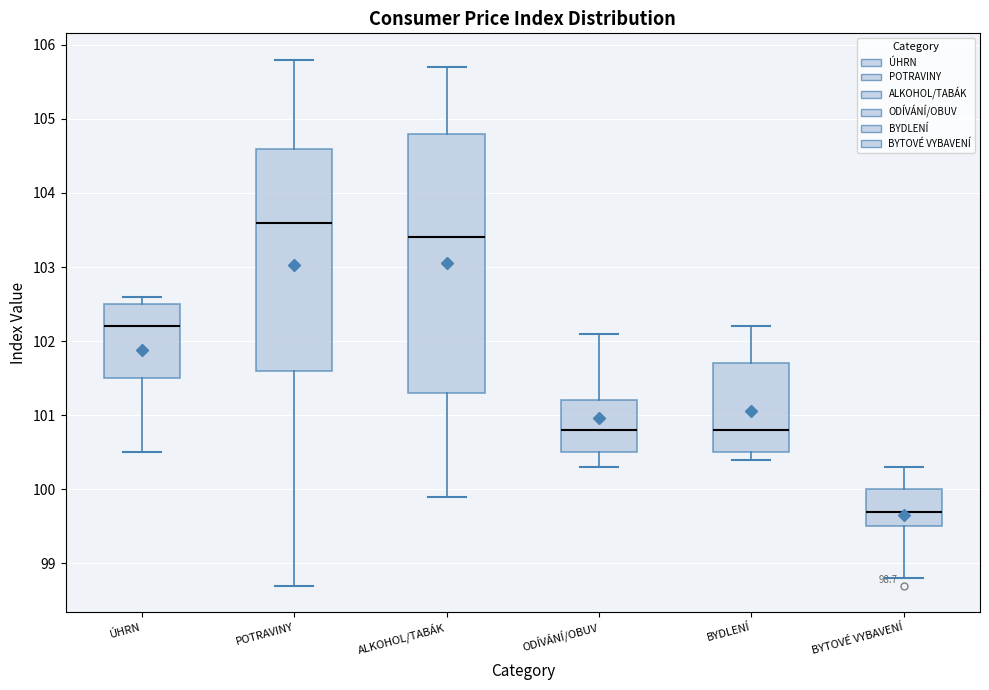

Which box is the tallest, from its lower edge to its upper edge?

ALKOHOL/TABÁK